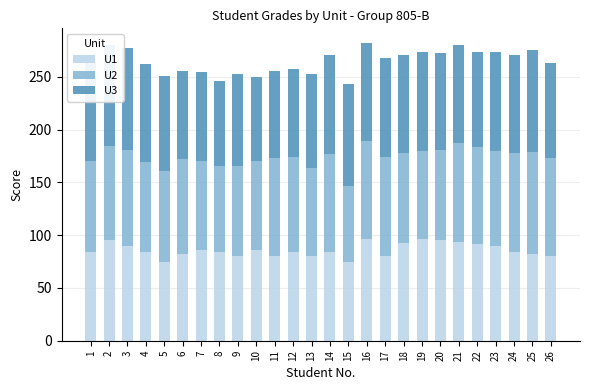

What is the total value across all series at 4?

262